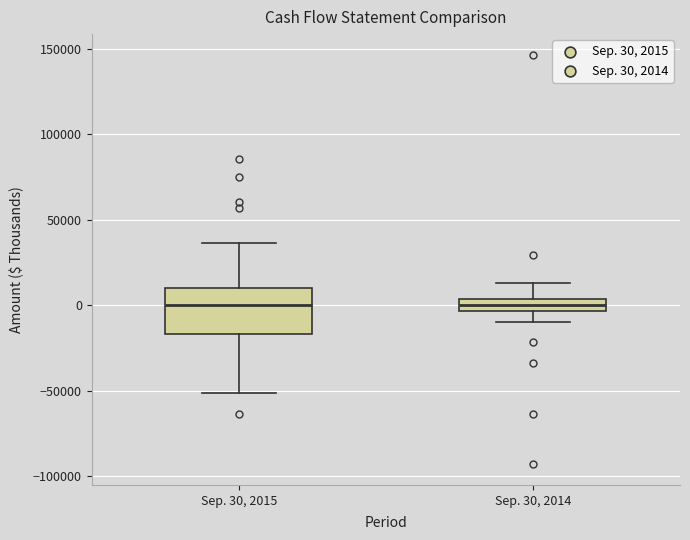

Where does the upper whisker of the box for Sep. 30, 2014 end on the y-axis? The values are not printed on the chart, so give them approximately, as read against the axis.

15000